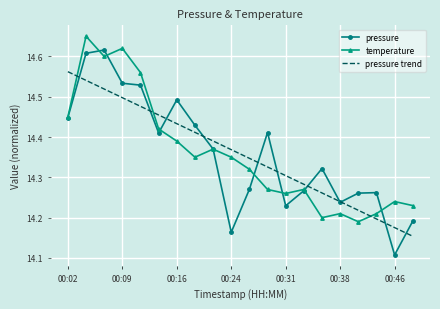

Which series has the largest range (max minus min)?

pressure